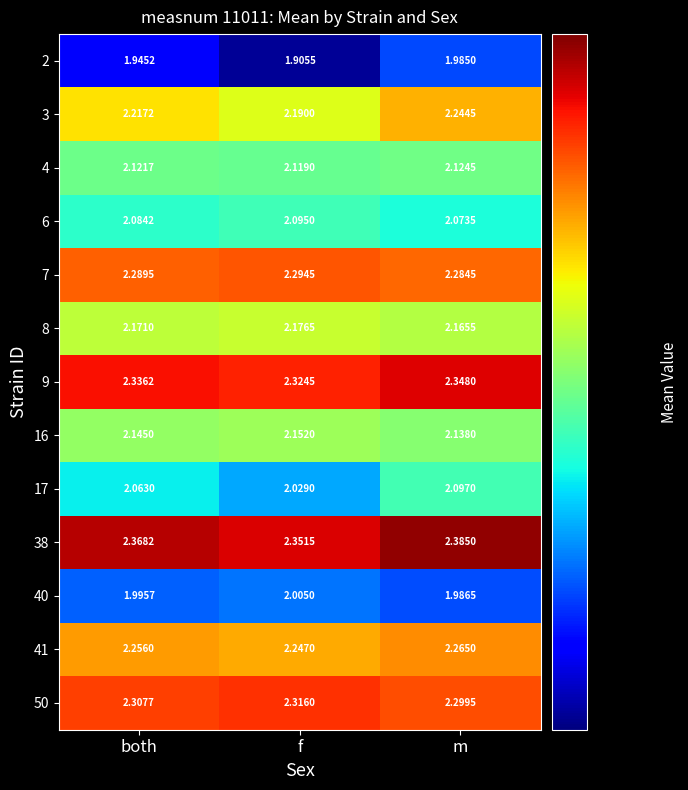

Which category has the highest value in the 2 series?

m